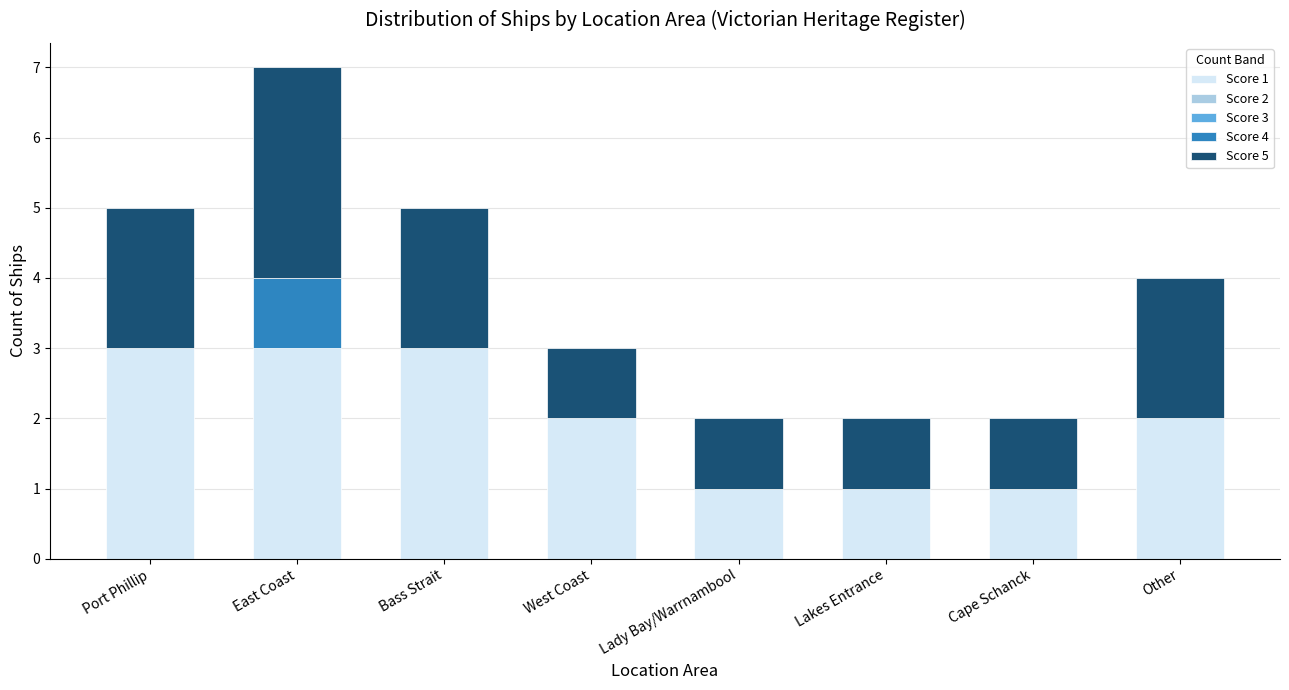

What is the total value across all series at Bass Strait?

5